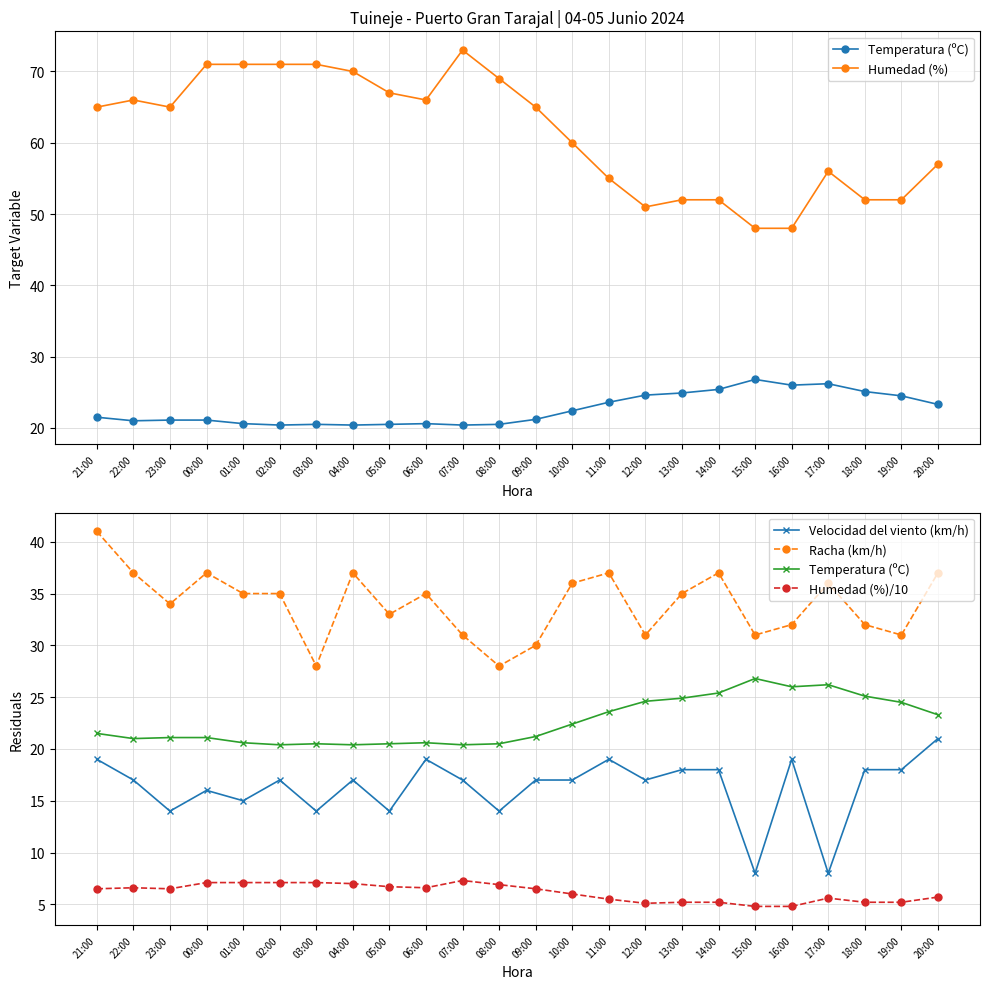

List the series in order of their peak value, highest first.

Humedad (%), Racha (km/h), Temperatura (ºC), Velocidad del viento (km/h), Humedad (%)/10